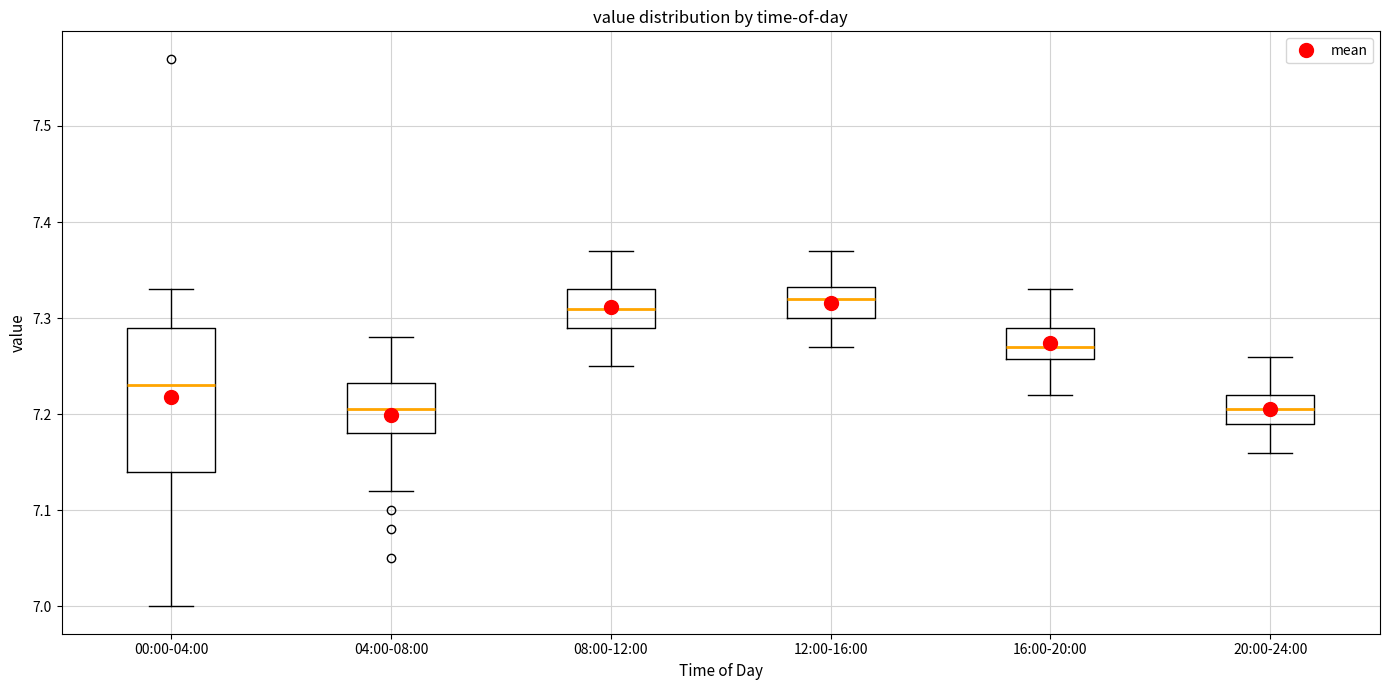

Reading left to right, read every box against the y-axis: the position of its median line, the range the box covers, and the ends of its whiskers. The values are not printed on the chart, so give them approximately, as read against the axis.

00:00-04:00: median 7.23, box 7.14 to 7.29, whiskers 7.00 to 7.33
04:00-08:00: median 7.21, box 7.18 to 7.23, whiskers 7.12 to 7.28
08:00-12:00: median 7.31, box 7.29 to 7.33, whiskers 7.25 to 7.37
12:00-16:00: median 7.32, box 7.30 to 7.33, whiskers 7.27 to 7.37
16:00-20:00: median 7.27, box 7.26 to 7.29, whiskers 7.22 to 7.33
20:00-24:00: median 7.21, box 7.19 to 7.22, whiskers 7.16 to 7.26